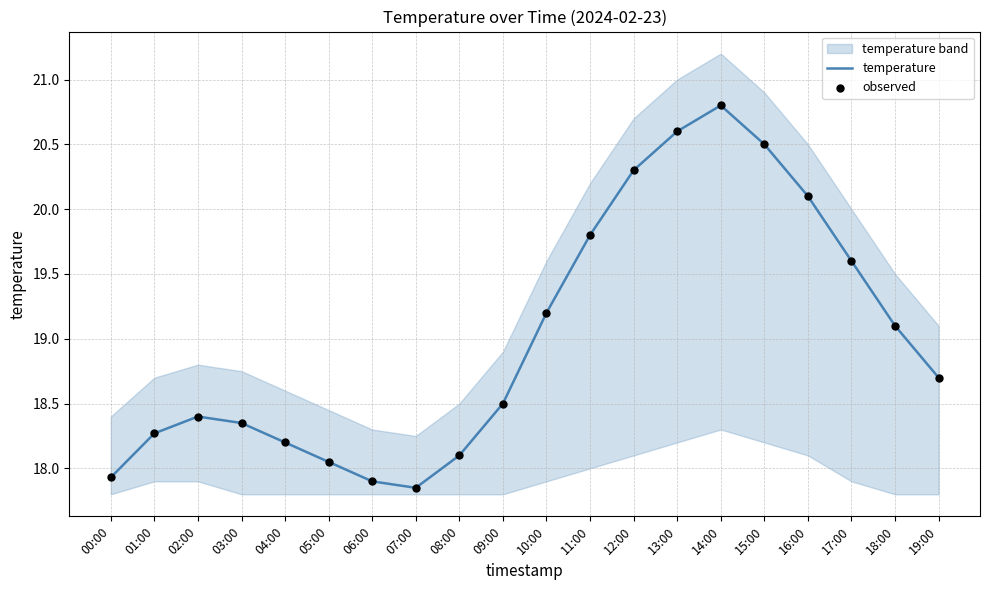

Is it true that temperature equals 27.9 at 10:00?

False